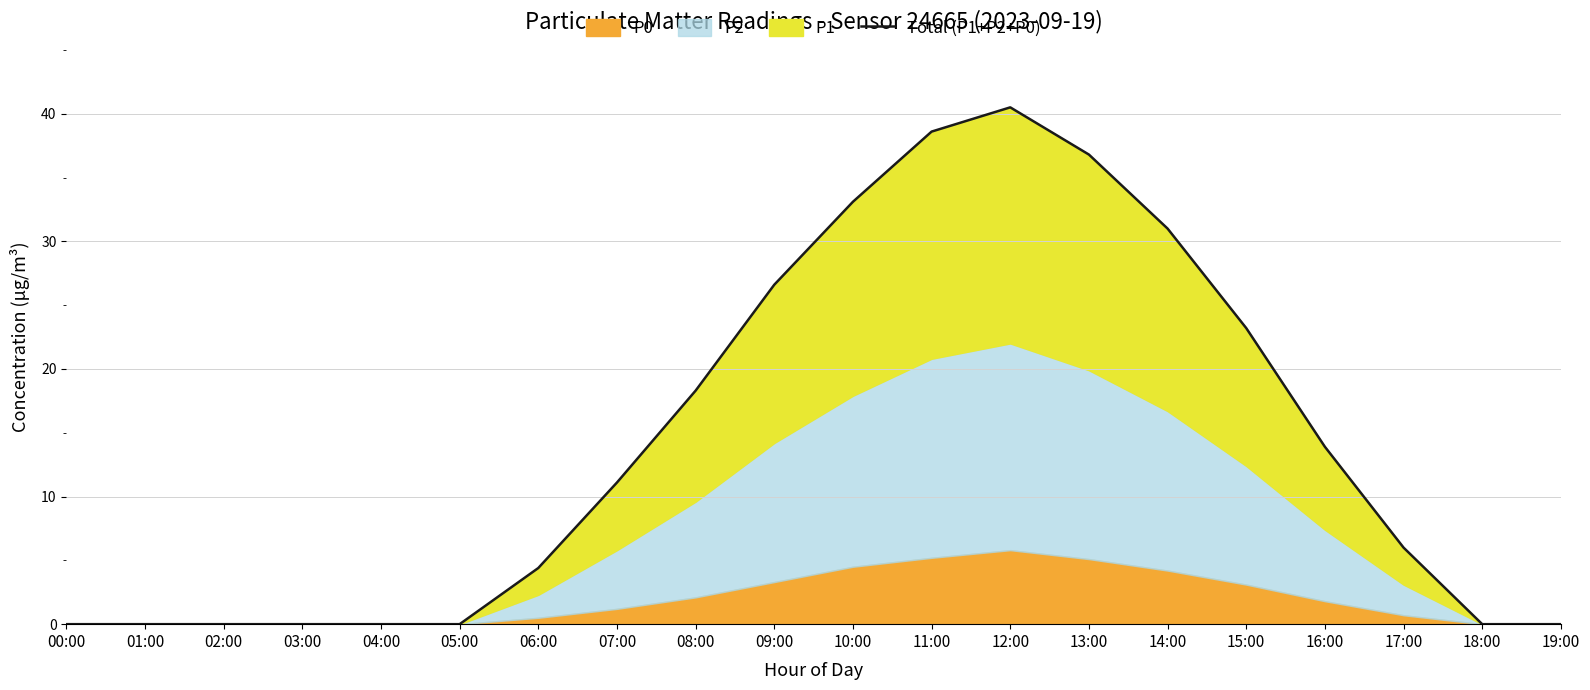

What is the label of the 5th point from the right?

15:00